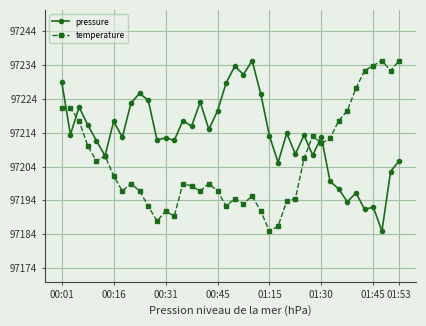

What is the lowest value of the temperature series?

97184.9